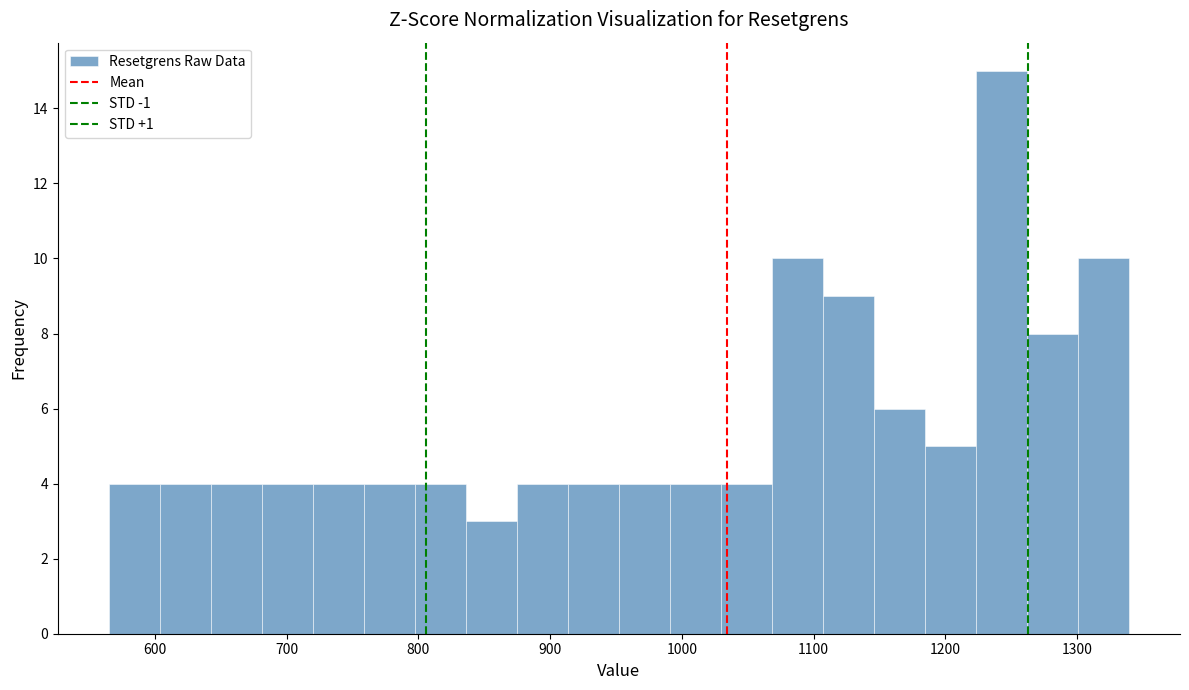

Around what value on the x-axis is the tallest bar? Give the approximate position of its centre, as read against the axis.

1240